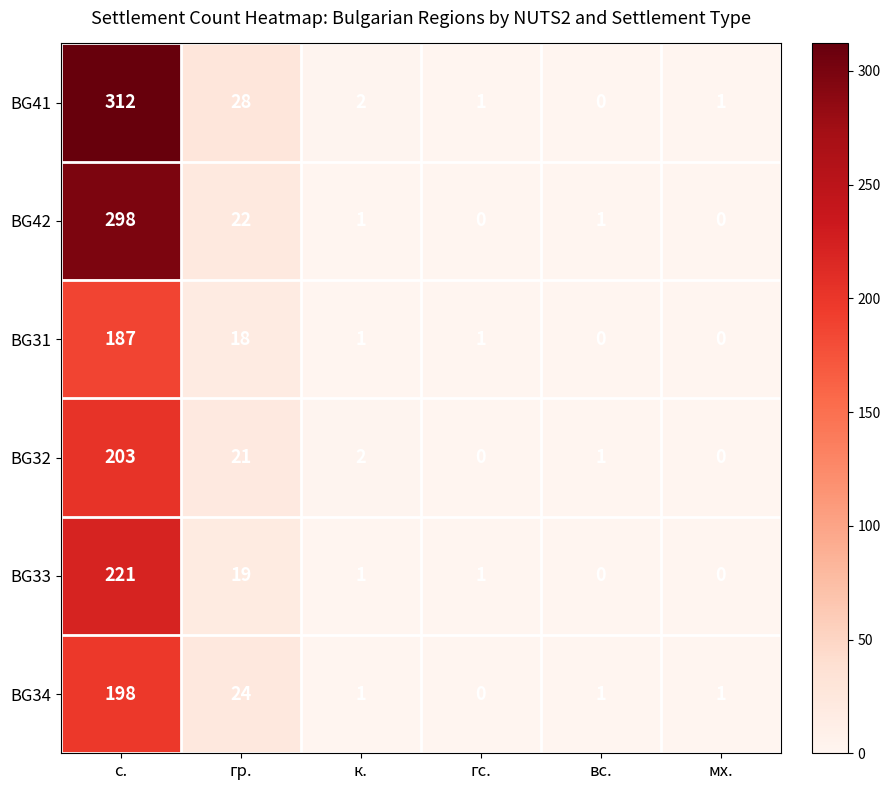

Where is BG41 nearest to the value 156?

гр.